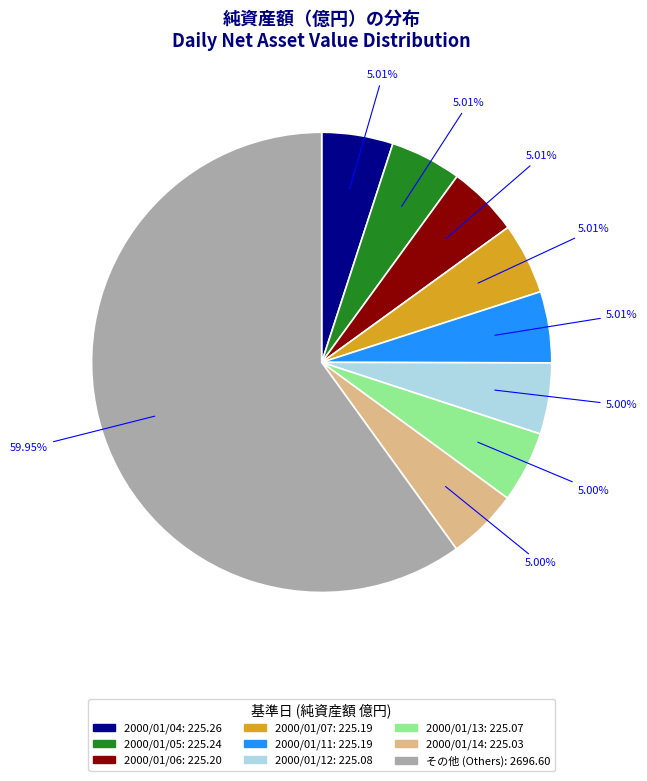

Is there any slice that represents more than half of the pie?

Yes